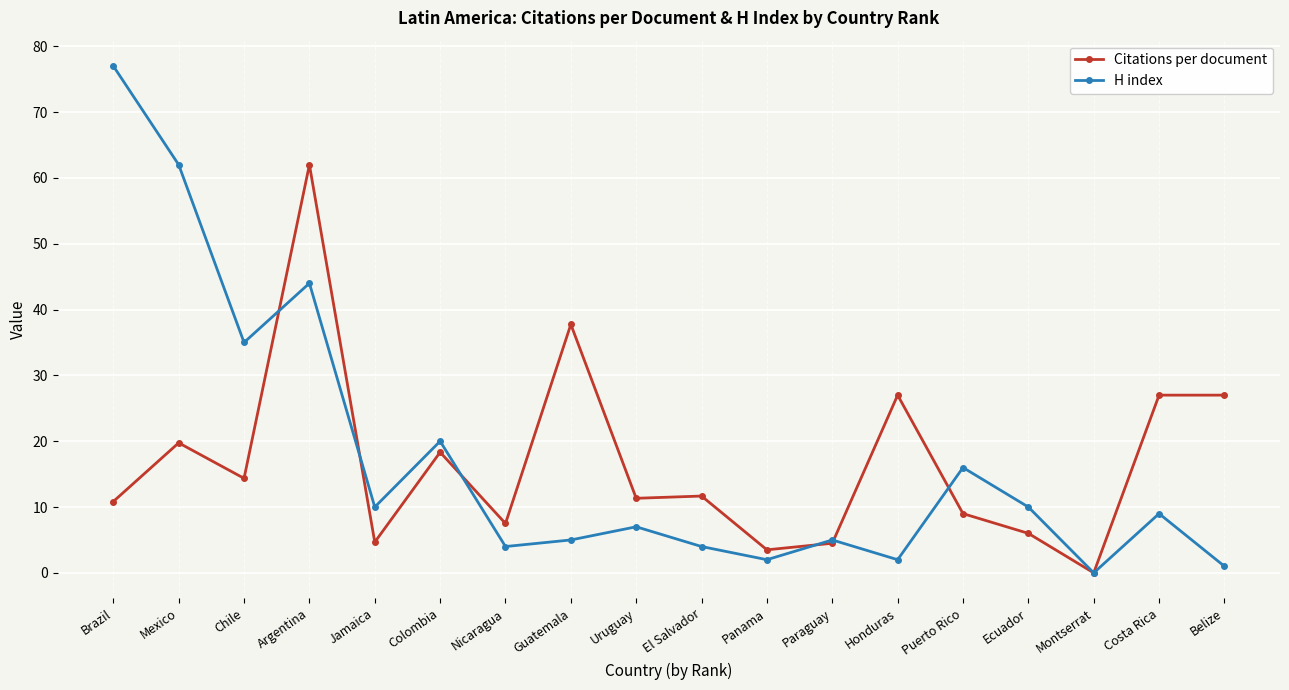

True or false: Citations per document and H index cross at least once.

True